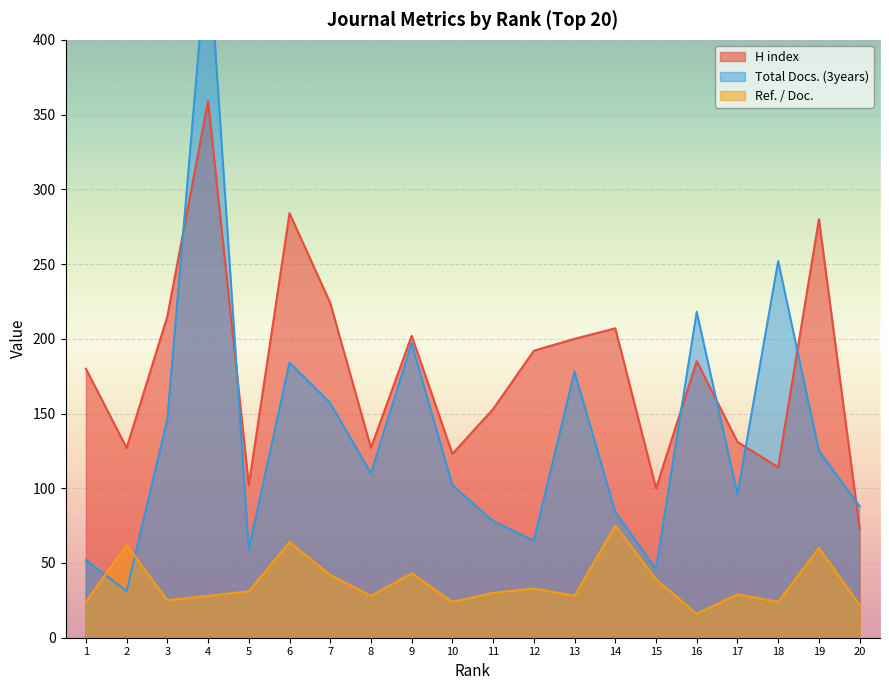

Between 7 and 17, which series saw the biggest shift?

H index